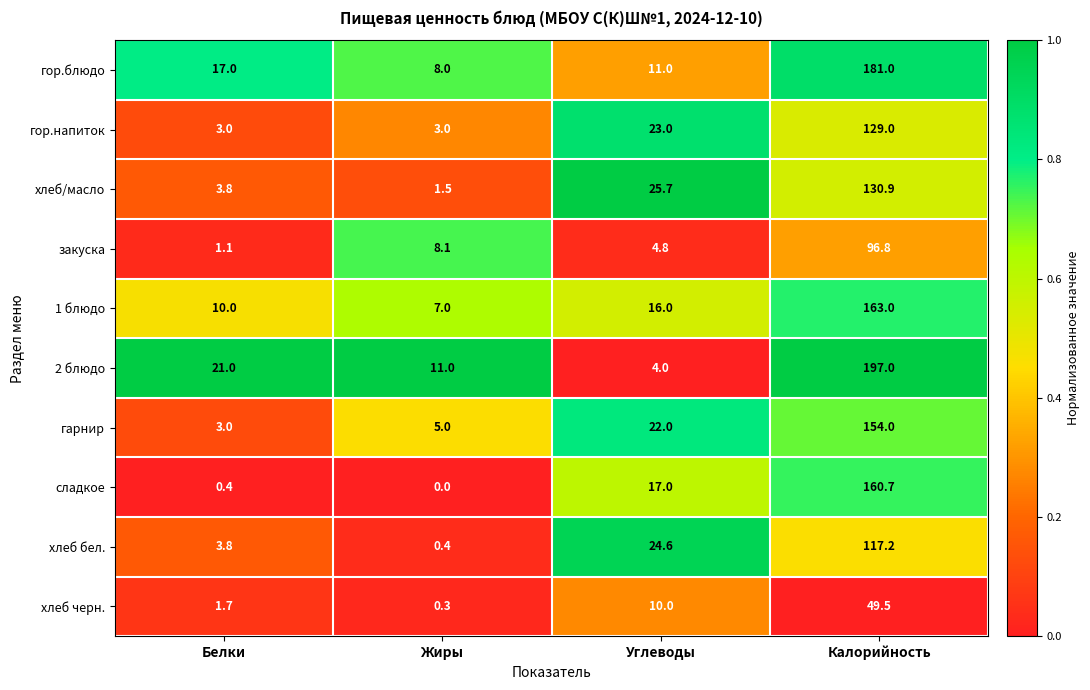

What is the sum of all закуска values?

110.8